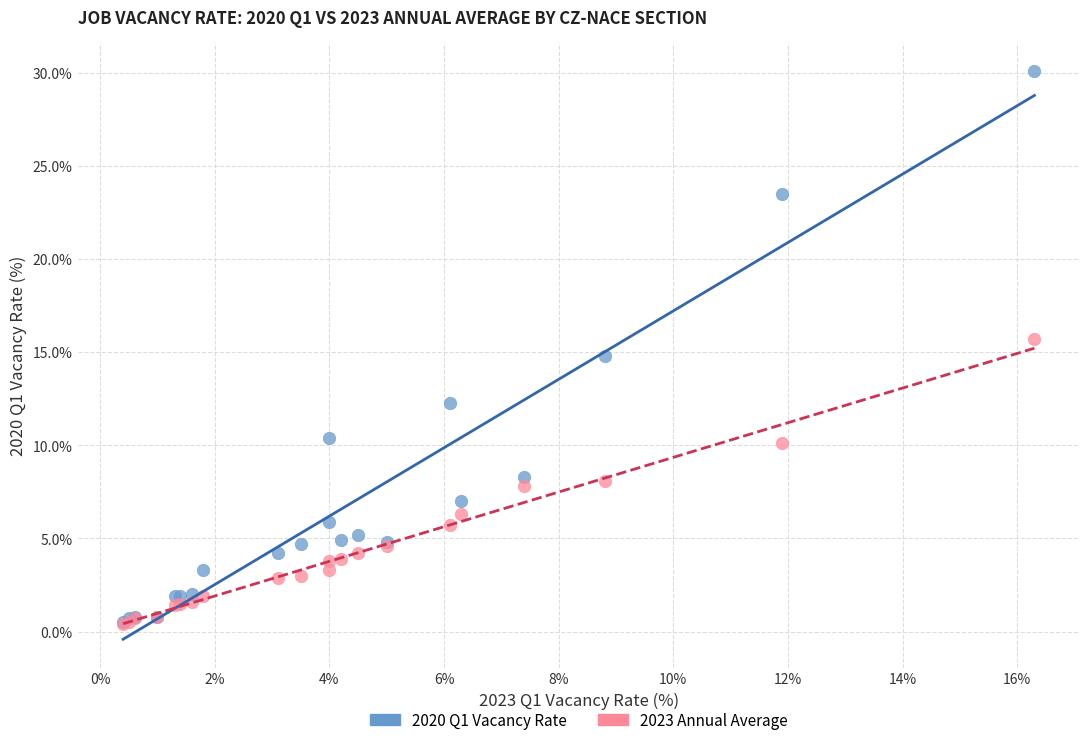

What are all the series names shown in the legend?

2020 Q1 Vacancy Rate, 2023 Annual Average